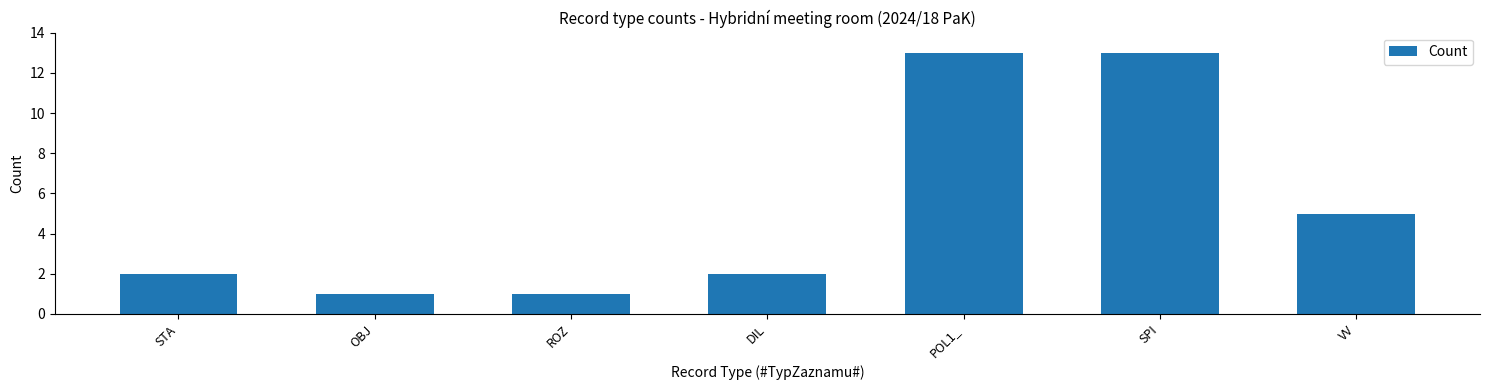

Between SPI and VV, which is larger?

SPI